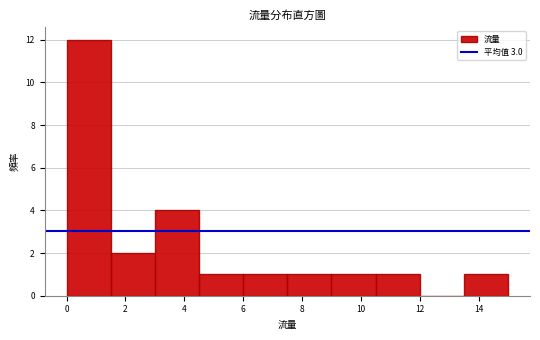

Reading left to right, transcribe this chart: for each bar, give the range it covers on the x-axis and its height. Neither the bar edges nor the heights are printed on the chart, so give them approximately, as read against the axes.

0.0 to 1.5: 12
1.5 to 3.0: 2
3.0 to 4.5: 4
4.5 to 6.0: 1
6.0 to 7.5: 1
7.5 to 9.0: 1
9.0 to 10.5: 1
10.5 to 12.0: 1
12.0 to 13.5: 0
13.5 to 15.0: 1